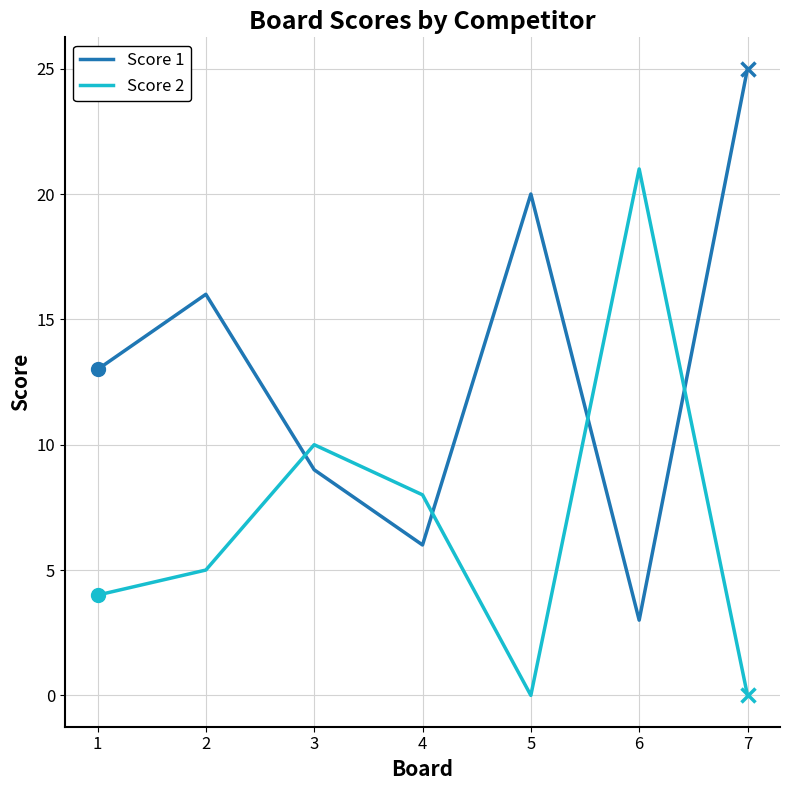

Reading left to right, list all the values displayed in this chart.

Score 1: 13	16	9	6	20	3	25
Score 2: 4	5	10	8	0	21	0